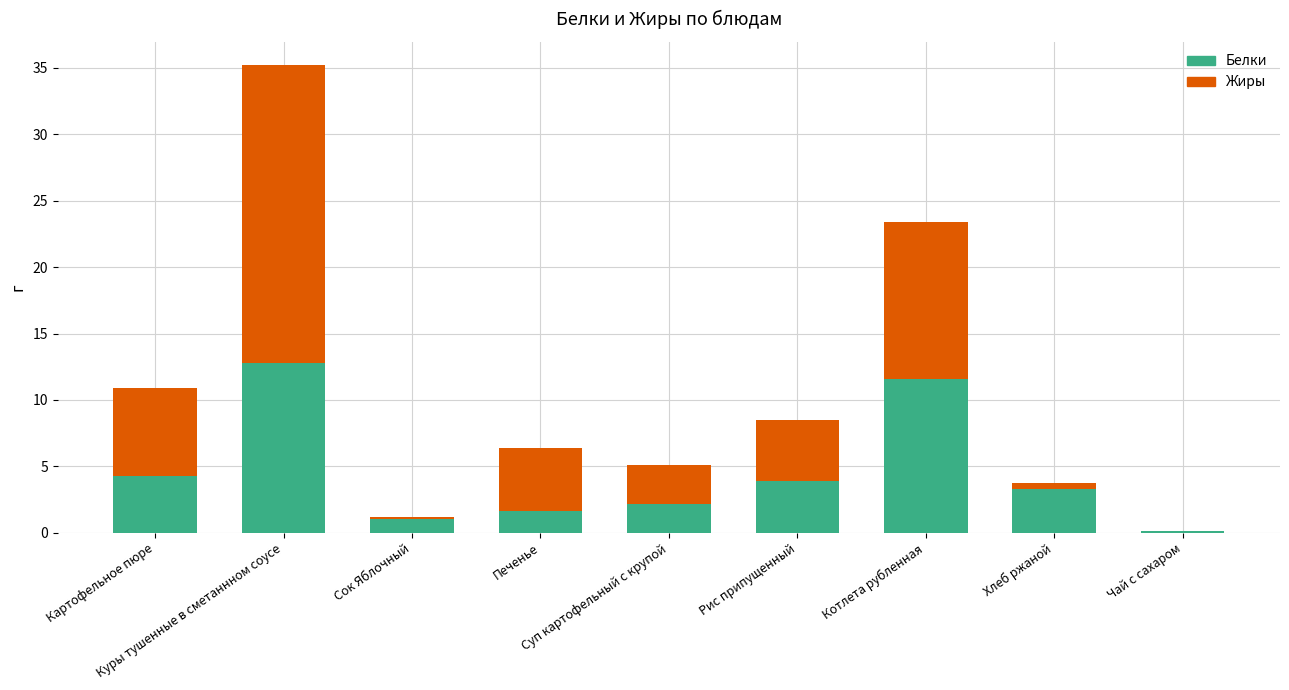

How many data points in Белки are above 3?

5